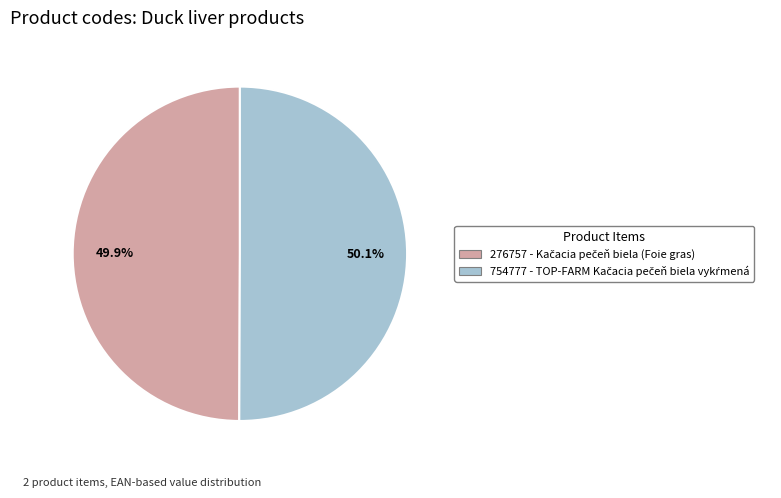

How many segments does this pie chart have?

2